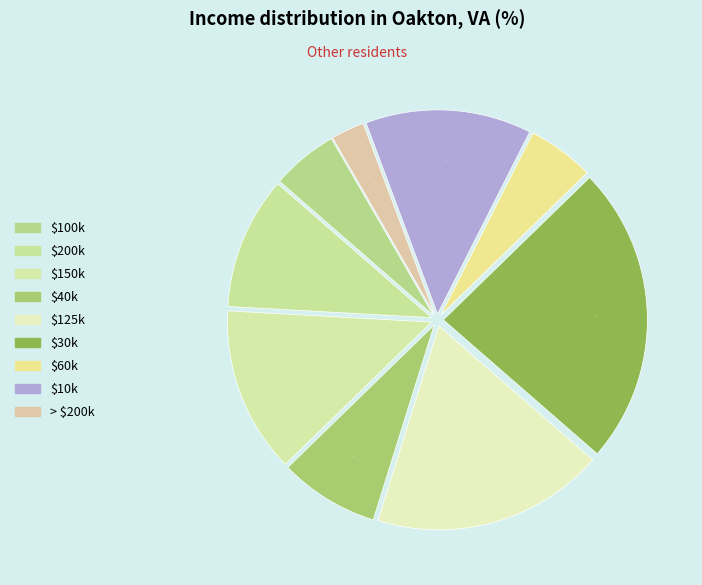

To the nearest percent, what is the difference between the largest and smallest slice percentages?

21%